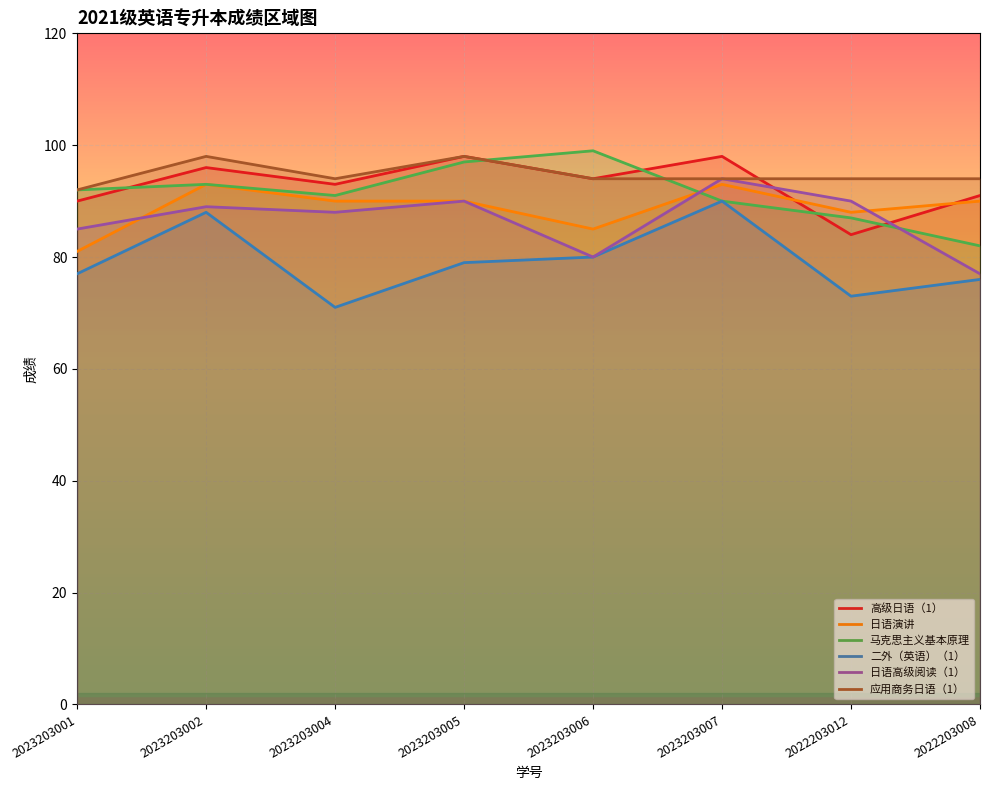

What is the minimum value for 日语演讲?

81